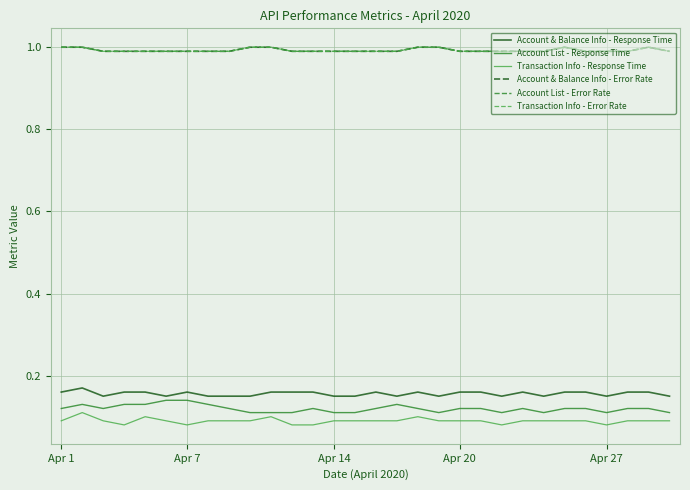

Which category has the highest value in the Account & Balance Info - Error Rate series?

Apr 1